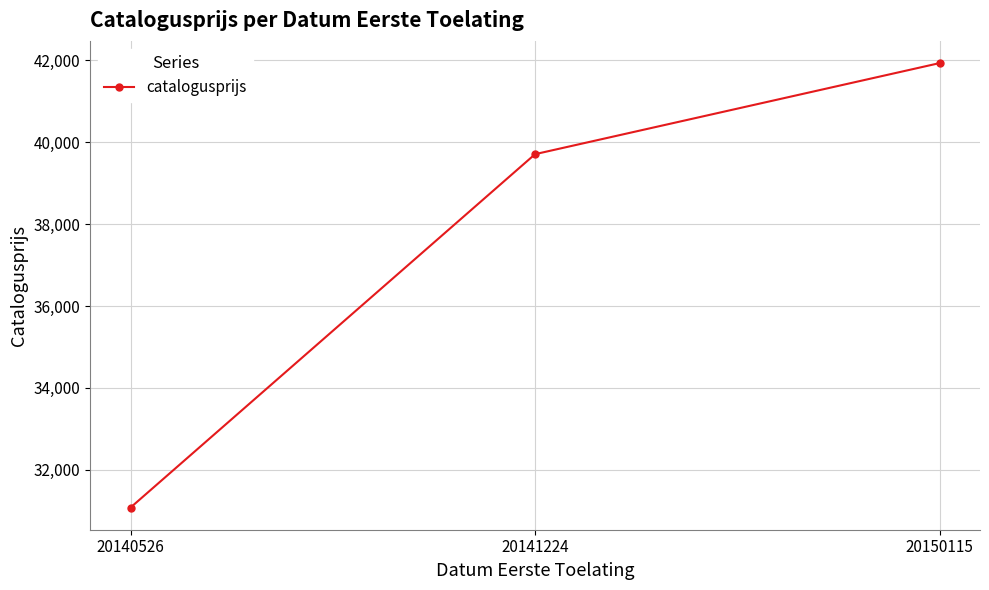

Reading left to right, transcribe all the data shown in this chart.

31080	39710	41934